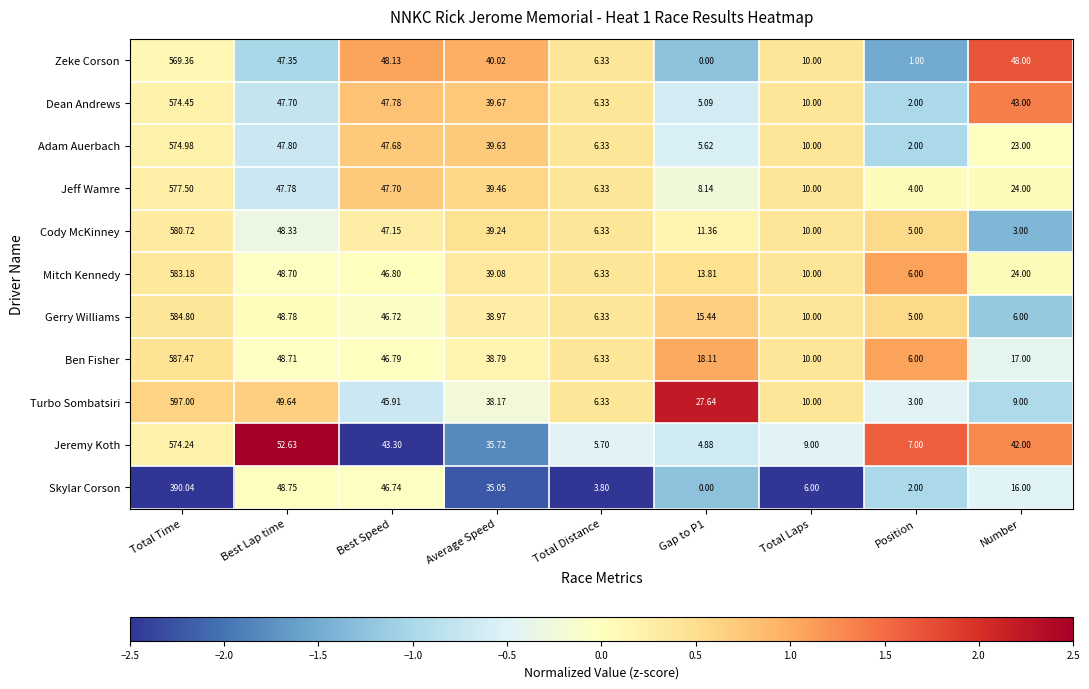

What is the greatest value displayed?

597.0